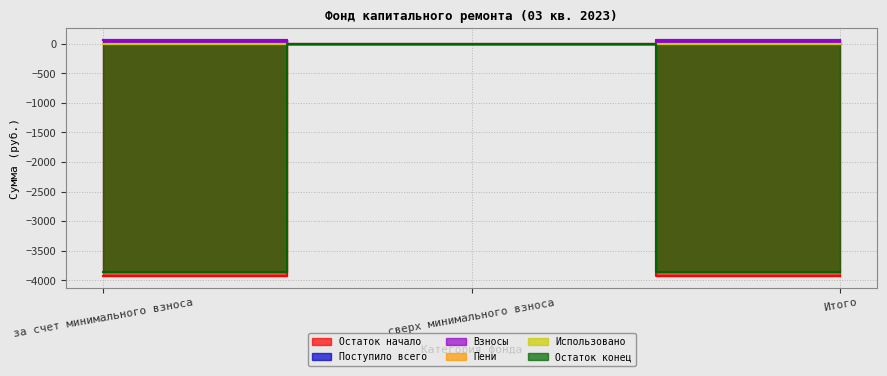

At which label does Остаток начало first exceed -3924?

сверх минимального взноса